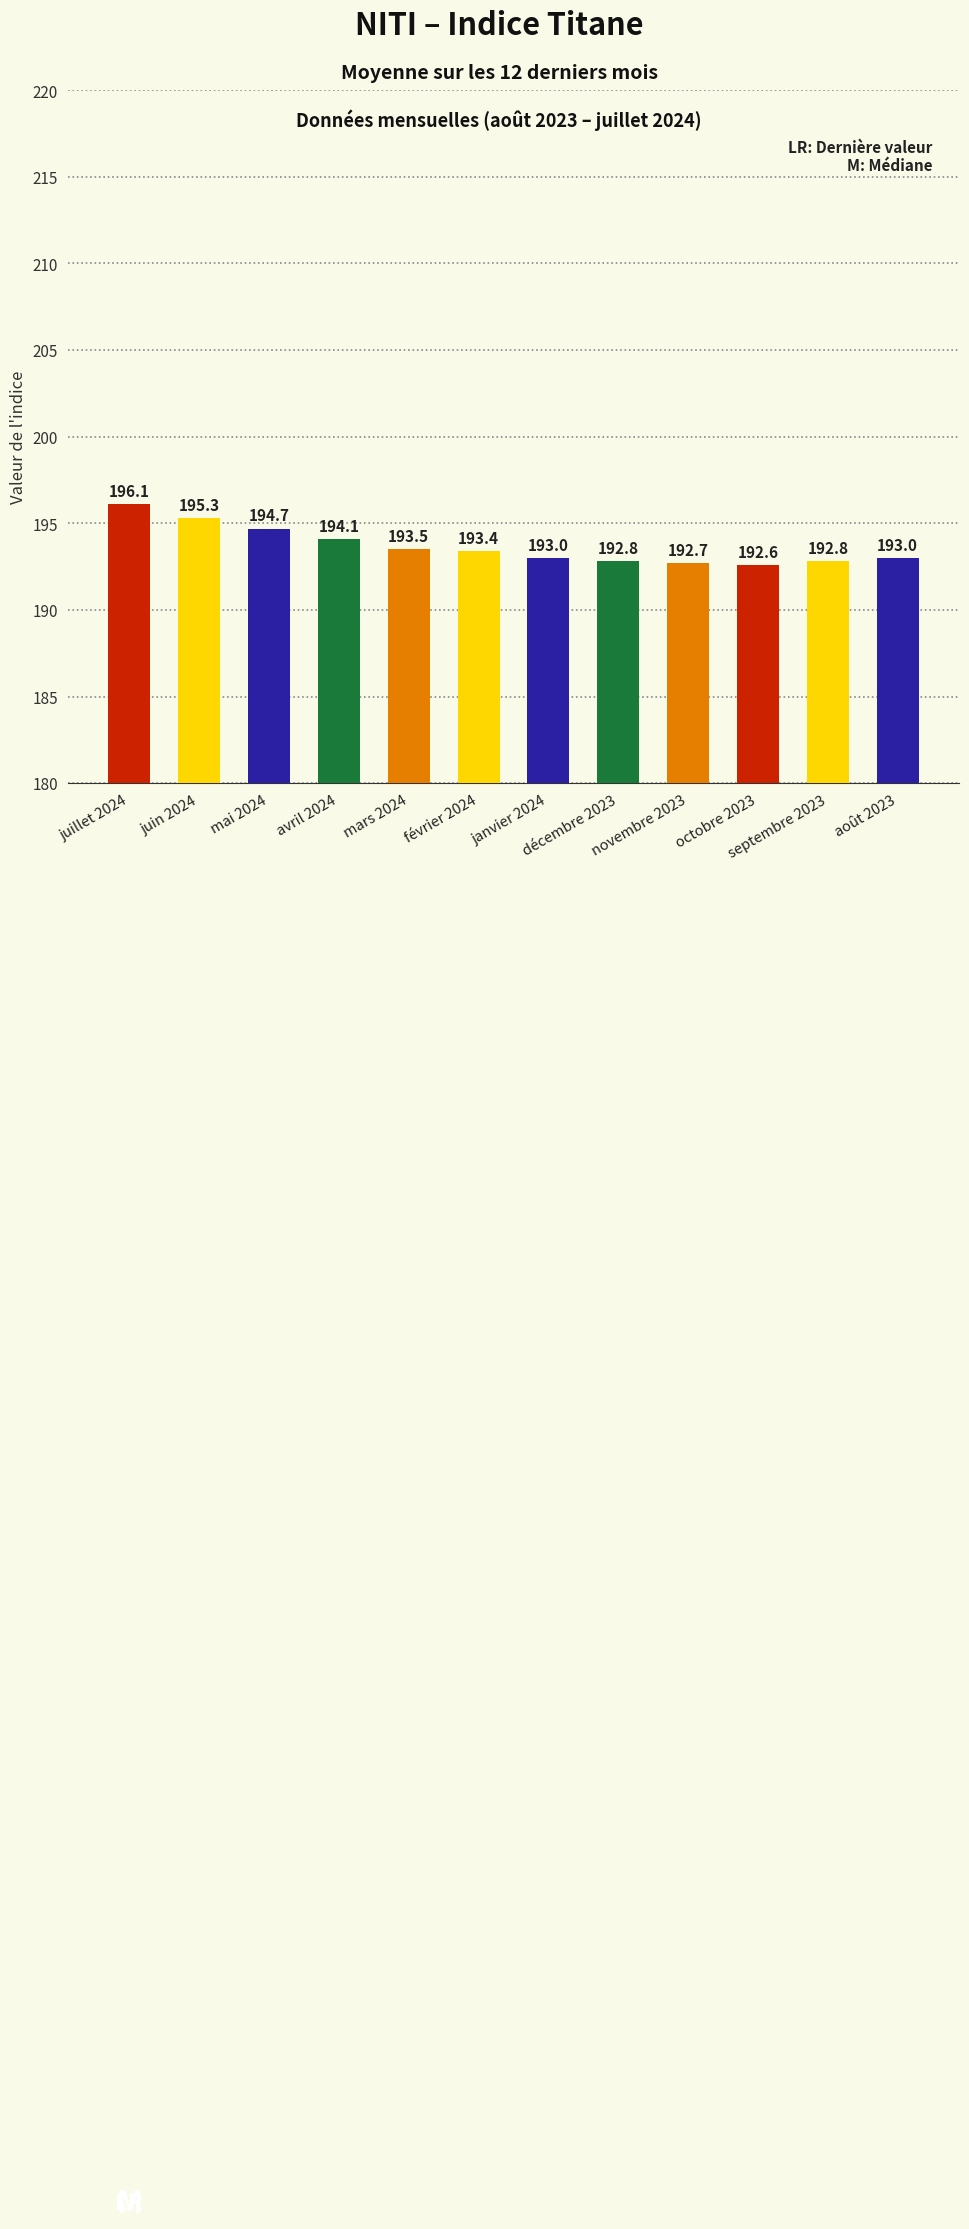

The chart shows a value of 310.2 at juin 2024. True or false?

False